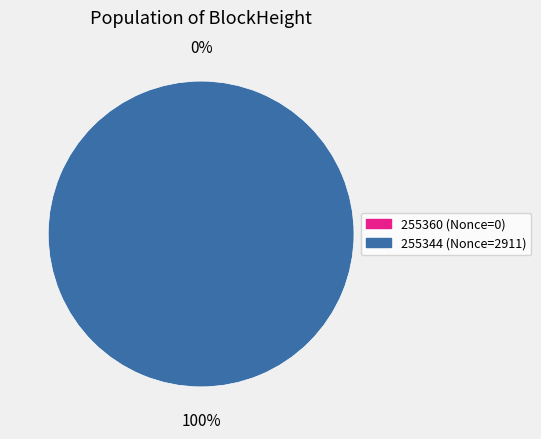

Which category accounts for the majority?

255344